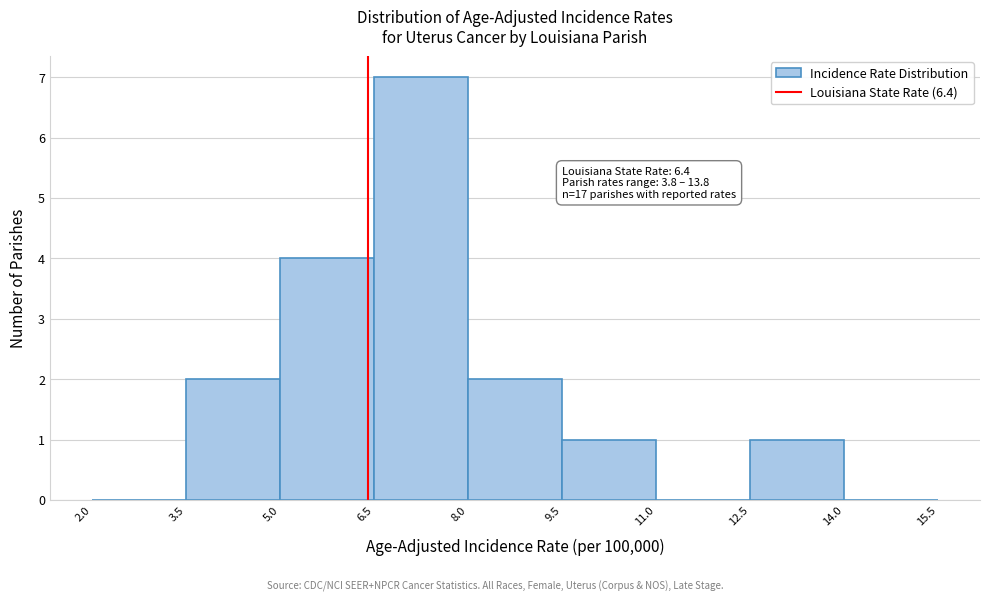

Which range on the x-axis has the tallest bar?

6.5 to 8.0